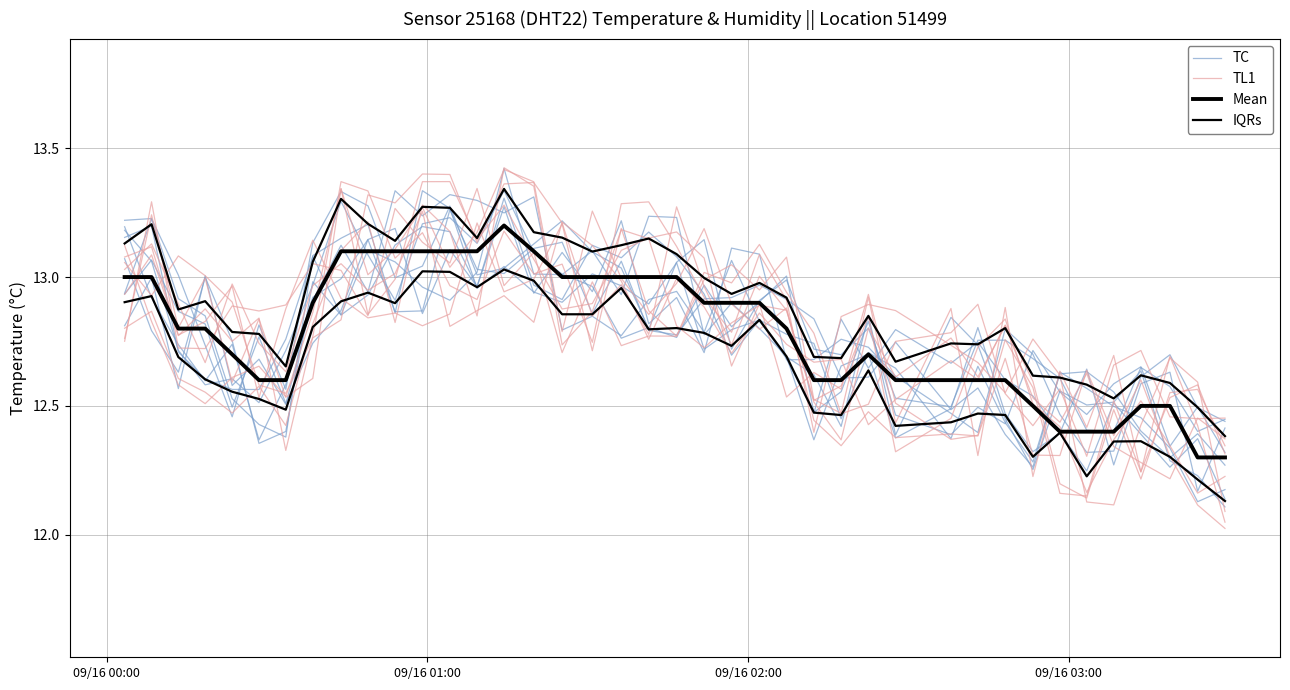

Does the chart have visible grid lines?

Yes